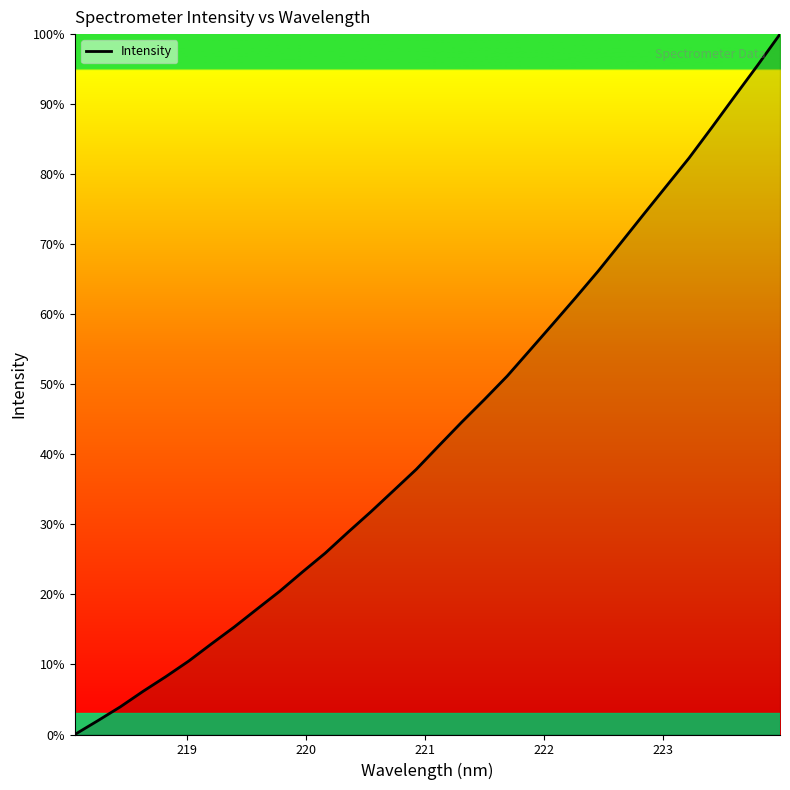

What is the difference between the maximum and minimum values?

100.0